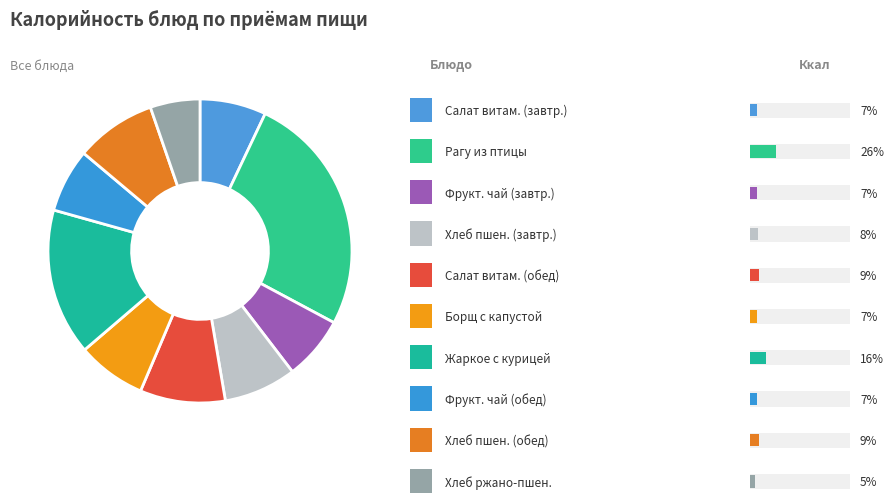

To the nearest percent, what portion does Рагу из птицы represent?

26%